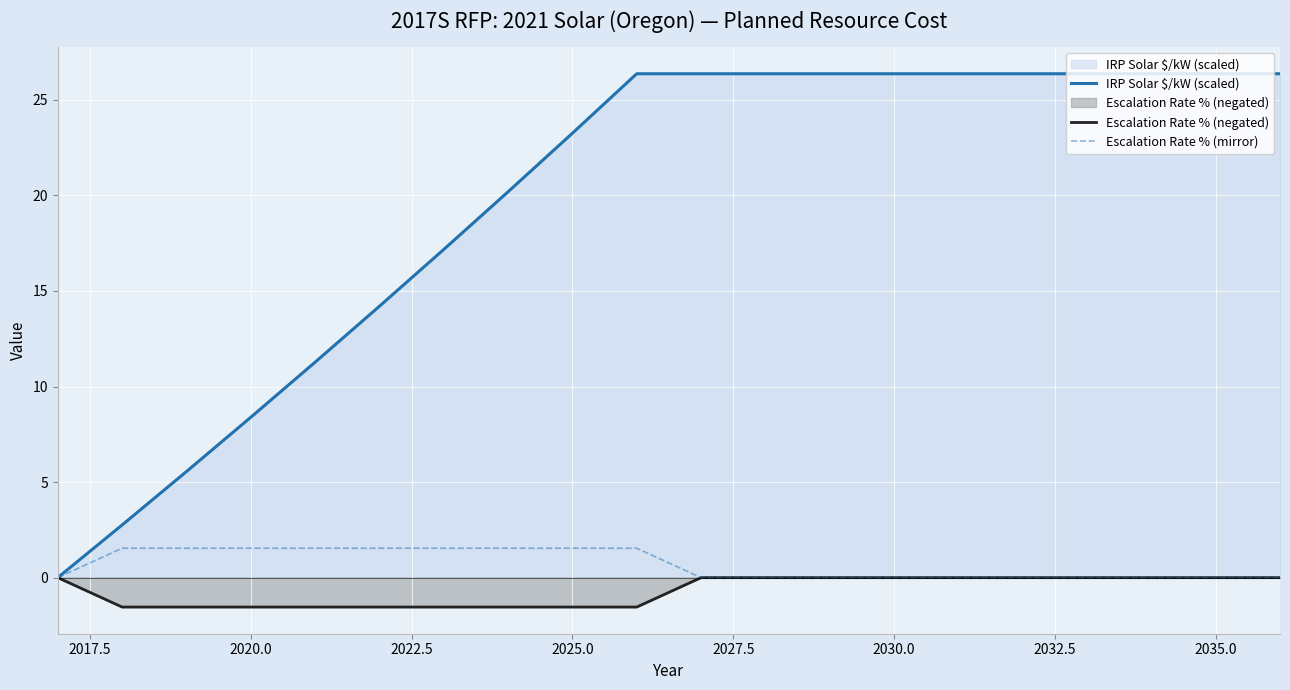

What is the average value of the IRP Solar $/kW (scaled) series?

19.6